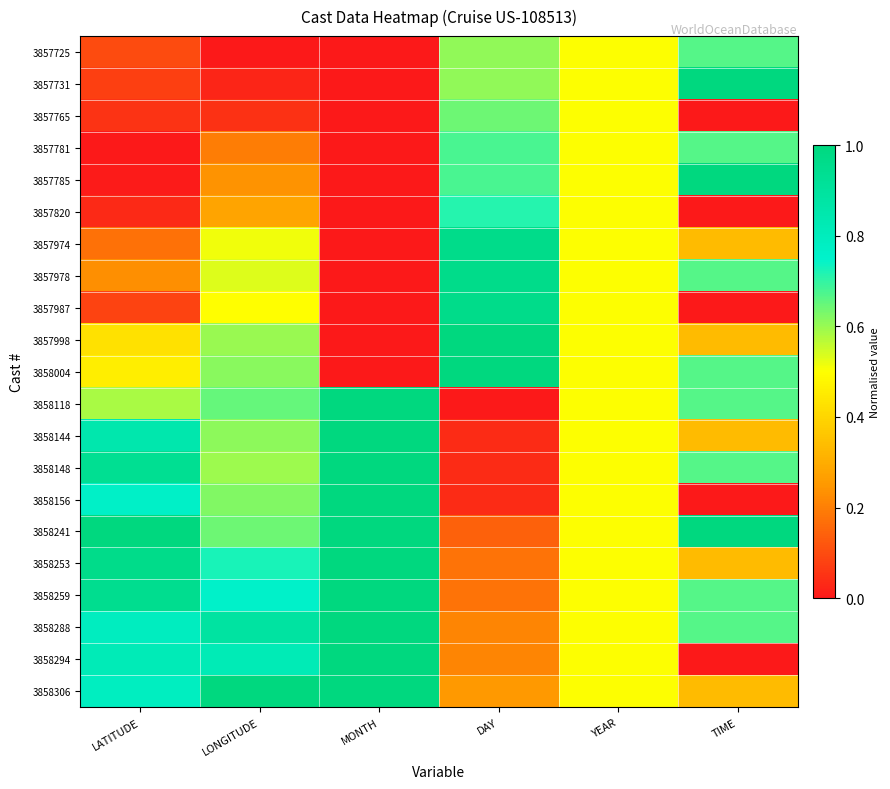

Reading right to left, extract all data points from this chart.

3857725: TIME=0.7	YEAR=0.5	DAY=0.6	MONTH=0.0	LONGITUDE=0.0	LATITUDE=0.1
3857731: TIME=1.0	YEAR=0.5	DAY=0.6	MONTH=0.0	LONGITUDE=0.0	LATITUDE=0.1
3857765: TIME=0.0	YEAR=0.5	DAY=0.6	MONTH=0.0	LONGITUDE=0.0	LATITUDE=0.1
3857781: TIME=0.7	YEAR=0.5	DAY=0.7	MONTH=0.0	LONGITUDE=0.2	LATITUDE=0.0
3857785: TIME=1.0	YEAR=0.5	DAY=0.7	MONTH=0.0	LONGITUDE=0.2	LATITUDE=0.0
3857820: TIME=0.0	YEAR=0.5	DAY=0.7	MONTH=0.0	LONGITUDE=0.3	LATITUDE=0.0
3857974: TIME=0.3	YEAR=0.5	DAY=1.0	MONTH=0.0	LONGITUDE=0.5	LATITUDE=0.2
3857978: TIME=0.7	YEAR=0.5	DAY=1.0	MONTH=0.0	LONGITUDE=0.5	LATITUDE=0.2
3857987: TIME=0.0	YEAR=0.5	DAY=1.0	MONTH=0.0	LONGITUDE=0.5	LATITUDE=0.1
3857998: TIME=0.3	YEAR=0.5	DAY=1.0	MONTH=0.0	LONGITUDE=0.6	LATITUDE=0.4
3858004: TIME=0.7	YEAR=0.5	DAY=1.0	MONTH=0.0	LONGITUDE=0.6	LATITUDE=0.5
3858118: TIME=0.7	YEAR=0.5	DAY=0.0	MONTH=1.0	LONGITUDE=0.7	LATITUDE=0.6
3858144: TIME=0.3	YEAR=0.5	DAY=0.0	MONTH=1.0	LONGITUDE=0.6	LATITUDE=0.8
3858148: TIME=0.7	YEAR=0.5	DAY=0.0	MONTH=1.0	LONGITUDE=0.6	LATITUDE=0.9
3858156: TIME=0.0	YEAR=0.5	DAY=0.0	MONTH=1.0	LONGITUDE=0.6	LATITUDE=0.8
3858241: TIME=1.0	YEAR=0.5	DAY=0.1	MONTH=1.0	LONGITUDE=0.6	LATITUDE=1.0
3858253: TIME=0.3	YEAR=0.5	DAY=0.2	MONTH=1.0	LONGITUDE=0.7	LATITUDE=1.0
3858259: TIME=0.7	YEAR=0.5	DAY=0.2	MONTH=1.0	LONGITUDE=0.8	LATITUDE=0.9
3858288: TIME=0.7	YEAR=0.5	DAY=0.2	MONTH=1.0	LONGITUDE=0.9	LATITUDE=0.8
3858294: TIME=0.0	YEAR=0.5	DAY=0.2	MONTH=1.0	LONGITUDE=0.8	LATITUDE=0.8
3858306: TIME=0.3	YEAR=0.5	DAY=0.2	MONTH=1.0	LONGITUDE=1.0	LATITUDE=0.8